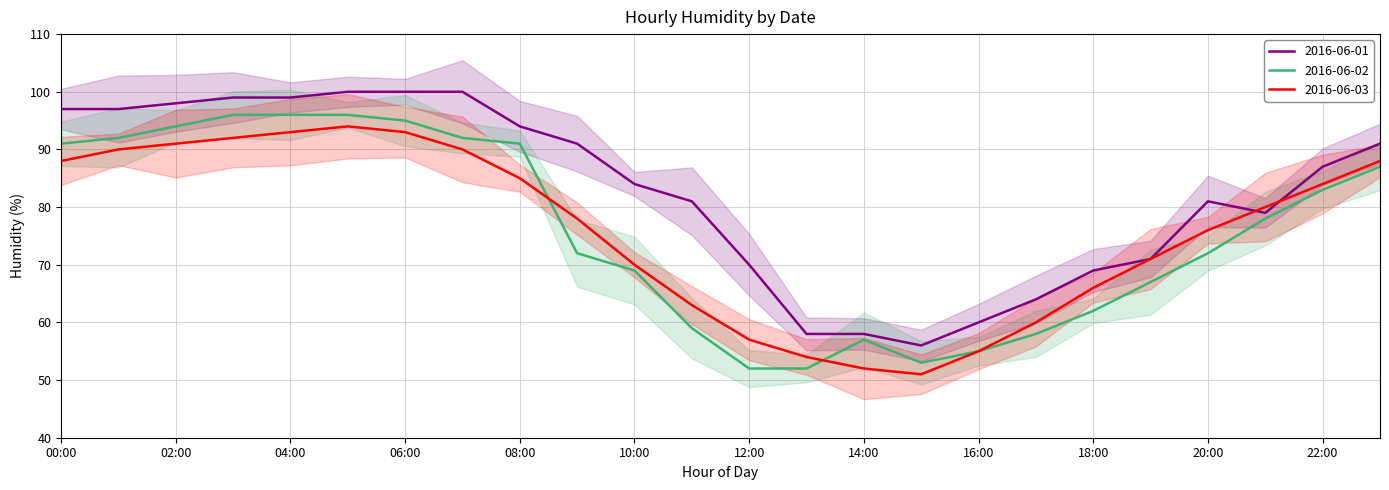

How many values in the 2016-06-01 series exceed 87?

11